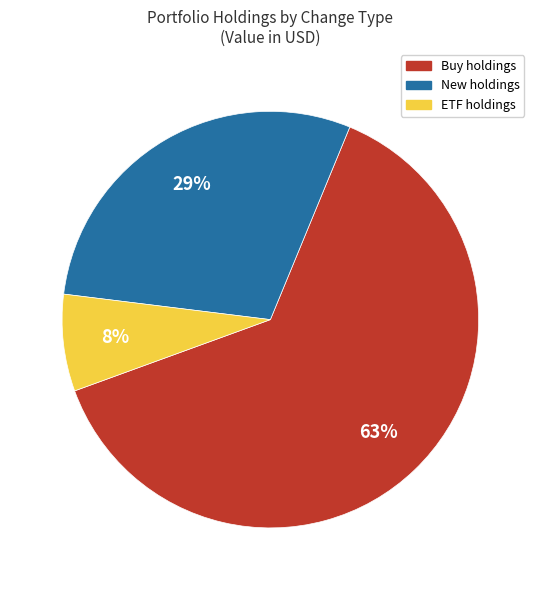

Does any single category account for the majority?

Yes